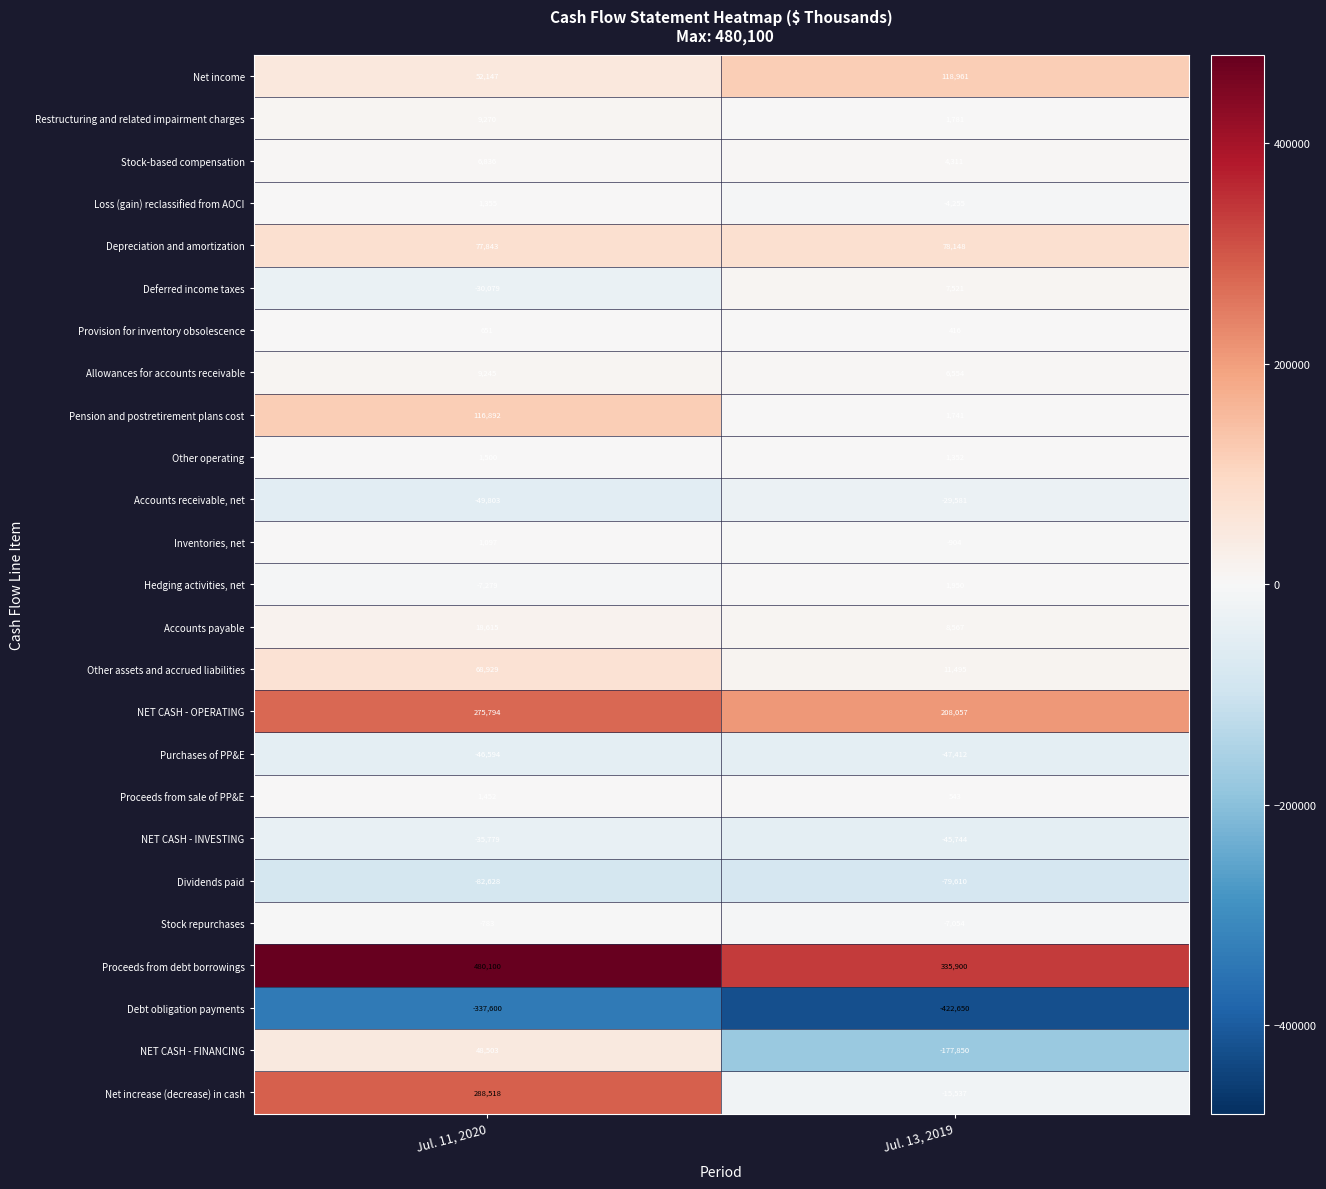

What is the sum of all Restructuring and related impairment charges values?

11051